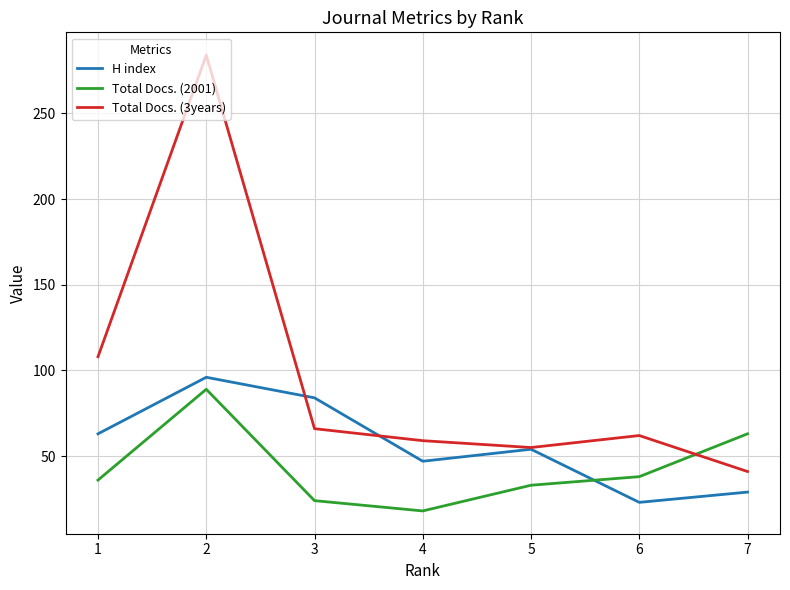

True or false: H index has a value of 23 at 6.

True